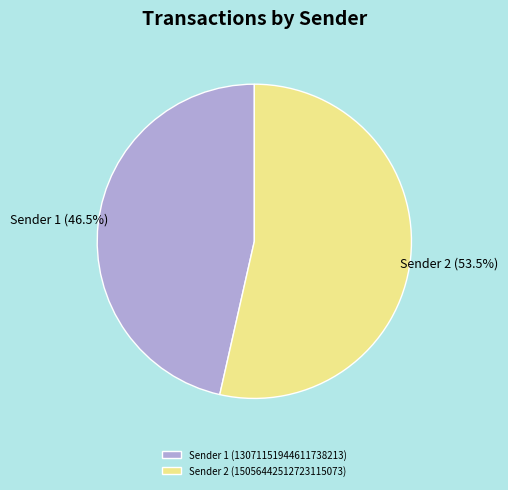

How many slices are in this pie chart?

2